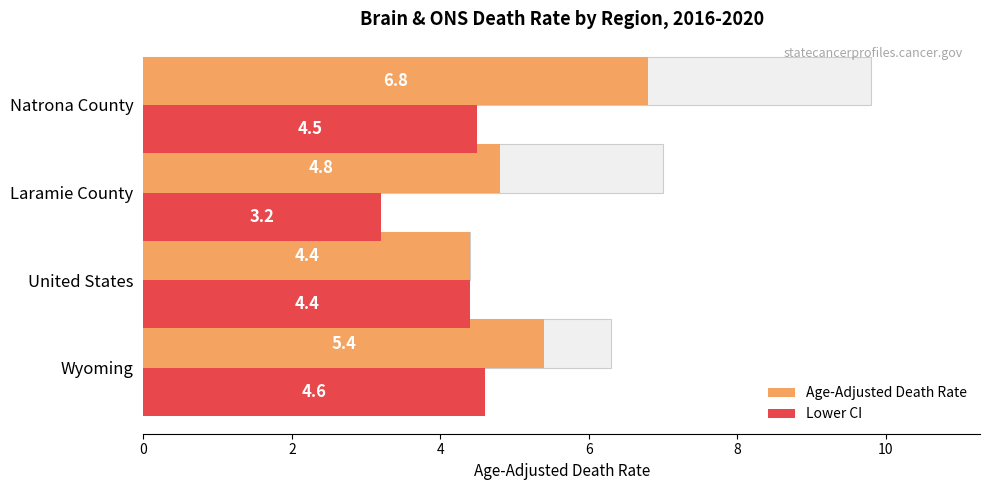

What is the difference between the second highest and second lowest values in the Age-Adjusted Death Rate series?

0.6